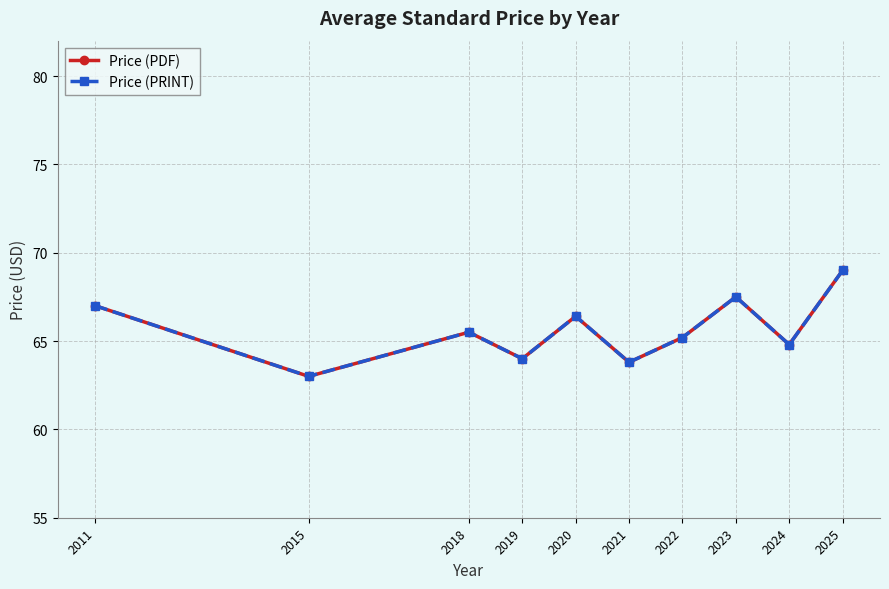

At which category is the sum across all series the highest?

2025